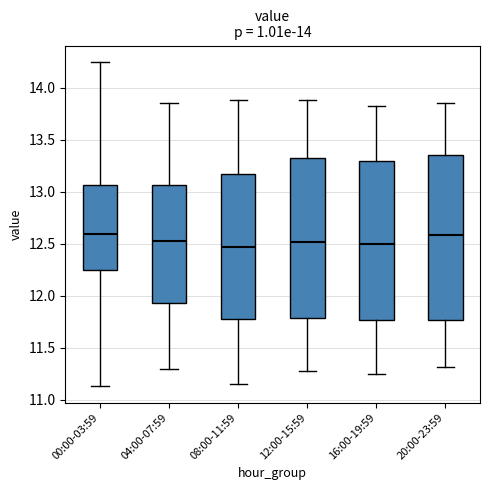

Reading left to right, read every box against the y-axis: the position of its median line, the range the box covers, and the ends of its whiskers. The values are not printed on the chart, so give them approximately, as read against the axis.

00:00-03:59: median 12.60, box 12.25 to 13.05, whiskers 11.15 to 14.25
04:00-07:59: median 12.55, box 11.95 to 13.05, whiskers 11.30 to 13.85
08:00-11:59: median 12.45, box 11.80 to 13.15, whiskers 11.15 to 13.90
12:00-15:59: median 12.50, box 11.80 to 13.35, whiskers 11.30 to 13.90
16:00-19:59: median 12.50, box 11.75 to 13.30, whiskers 11.25 to 13.80
20:00-23:59: median 12.60, box 11.75 to 13.35, whiskers 11.30 to 13.85